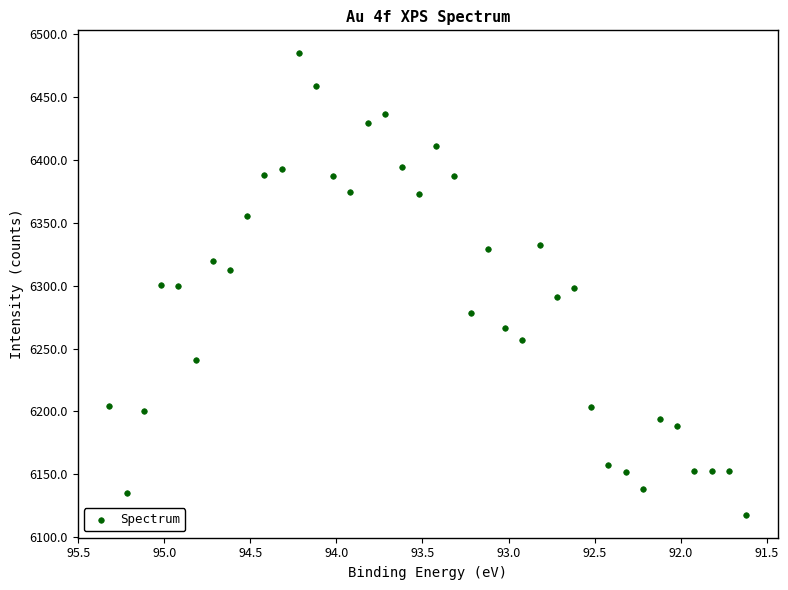

What is the range of Y values (max minus min)?

366.5